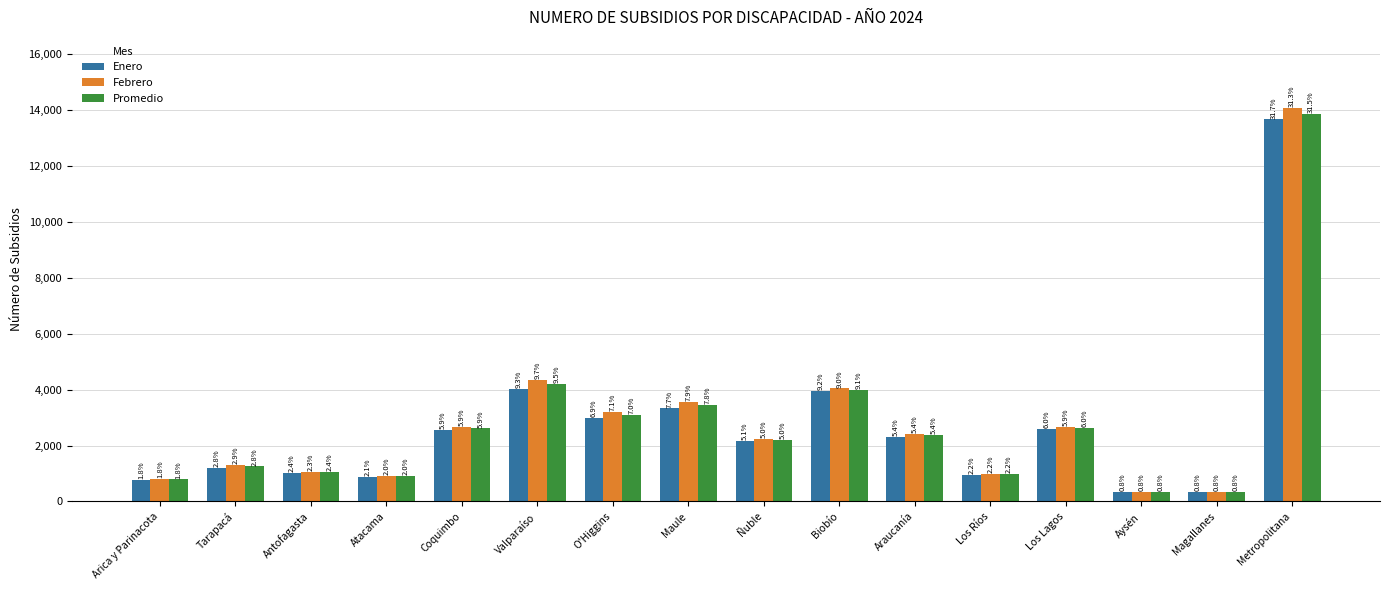

What is the sum of all Promedio values?

44059.5